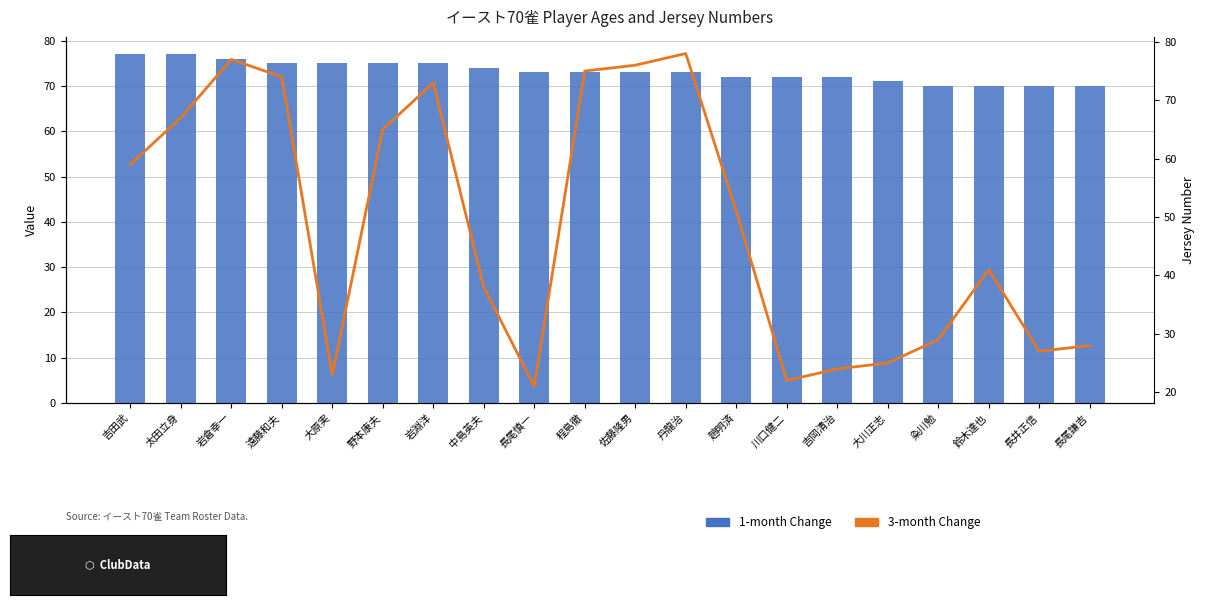

How many data points in 3-month Change are above 51?

9